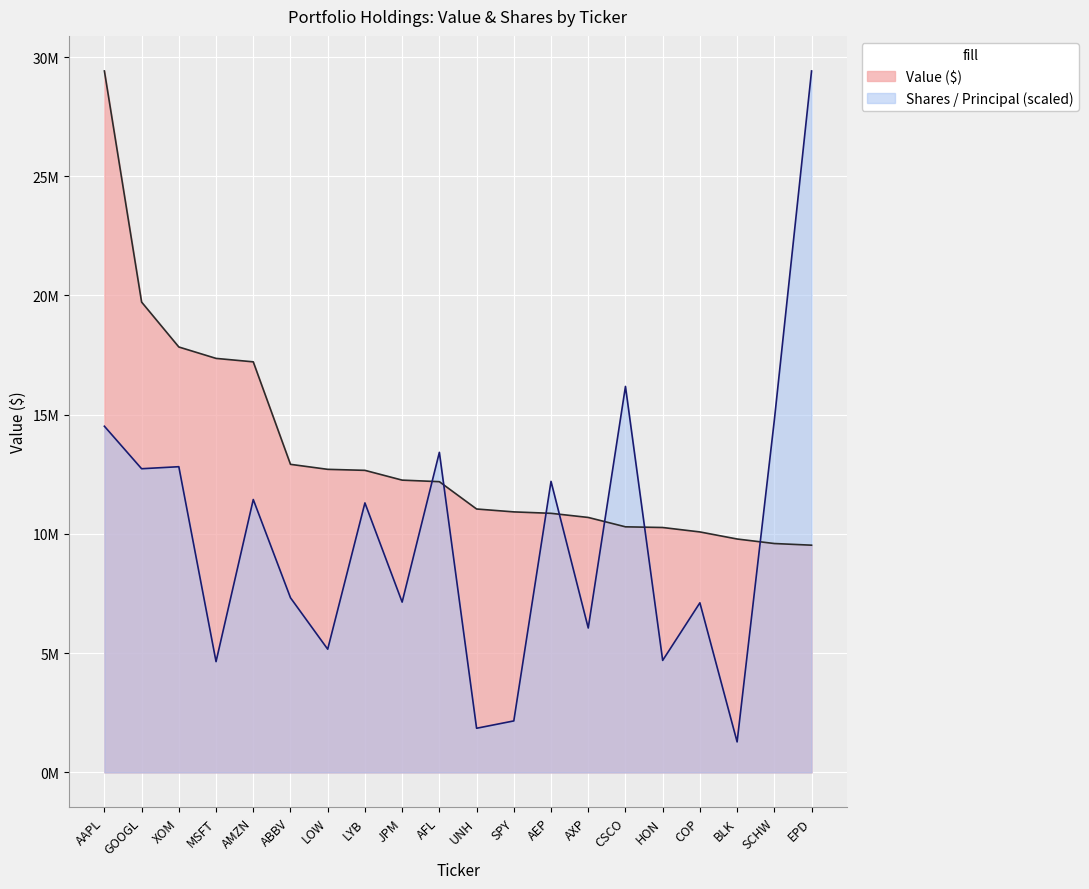

The value of Value (thousands) at AEP is 10865208.0. True or false?

True